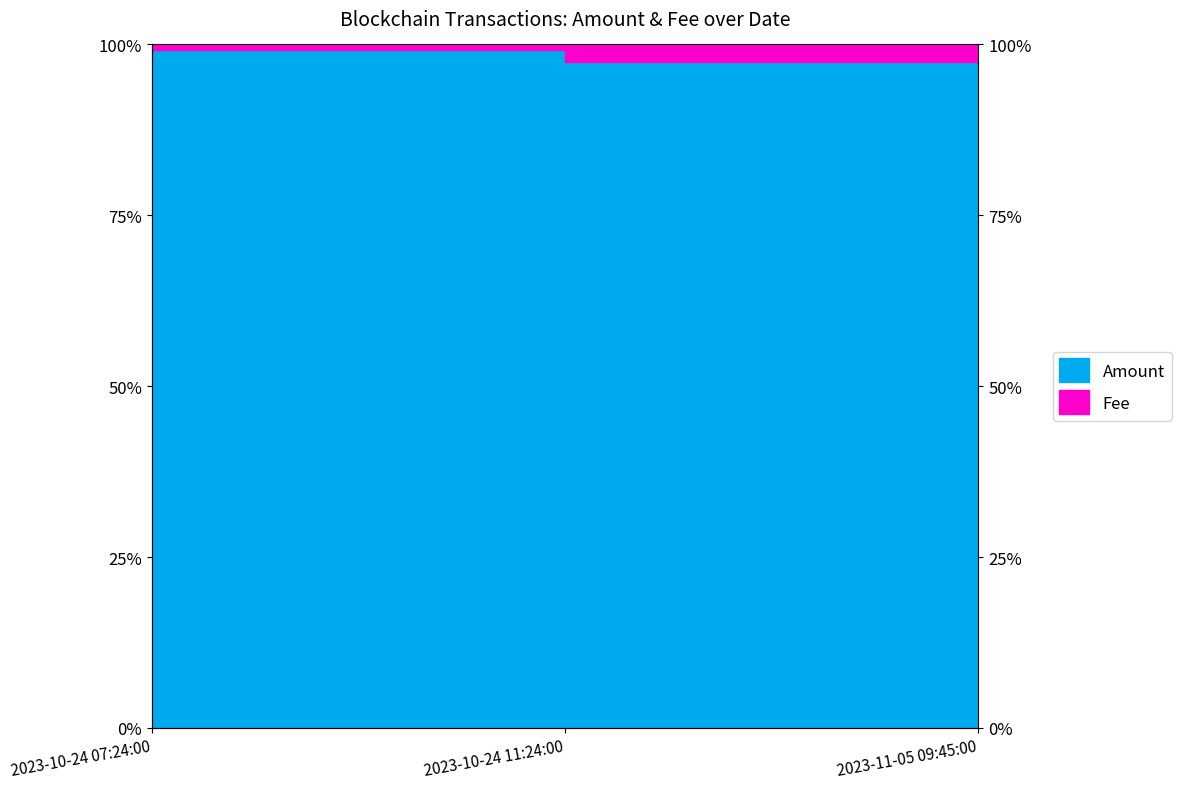

What is the change in value from 2023-10-24 11:24:00 to 2023-11-05 09:45:00?

+2.5